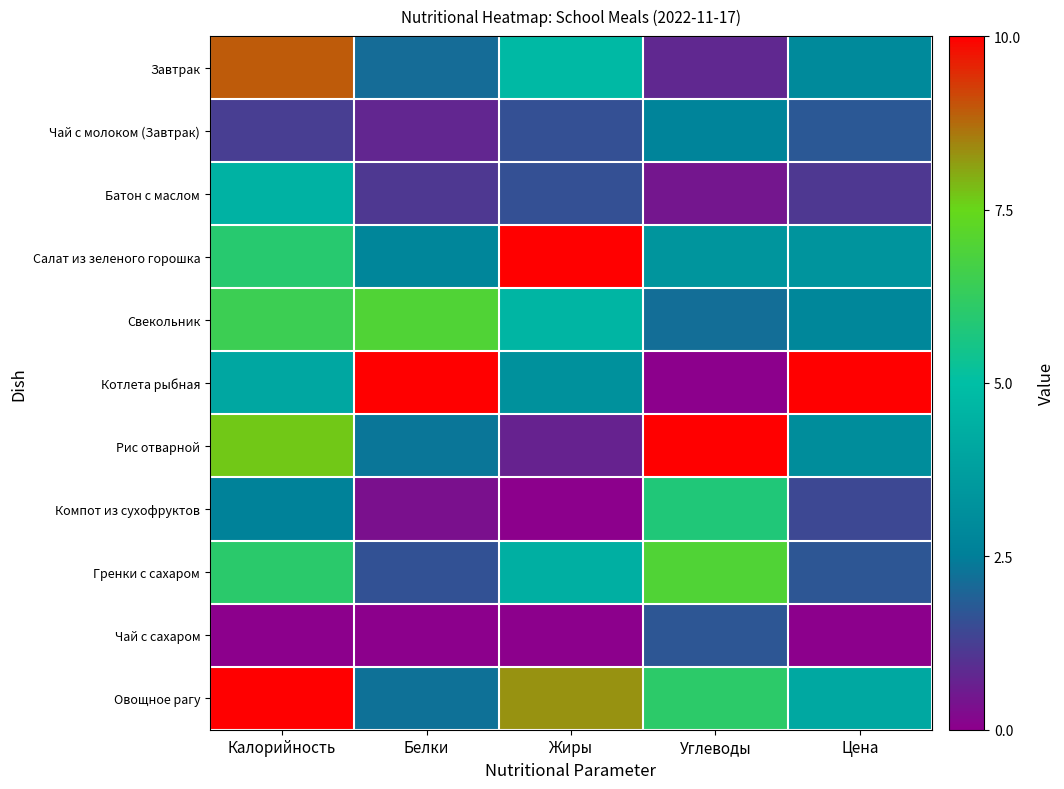

At how many categories does at least one series exceed 9?

5